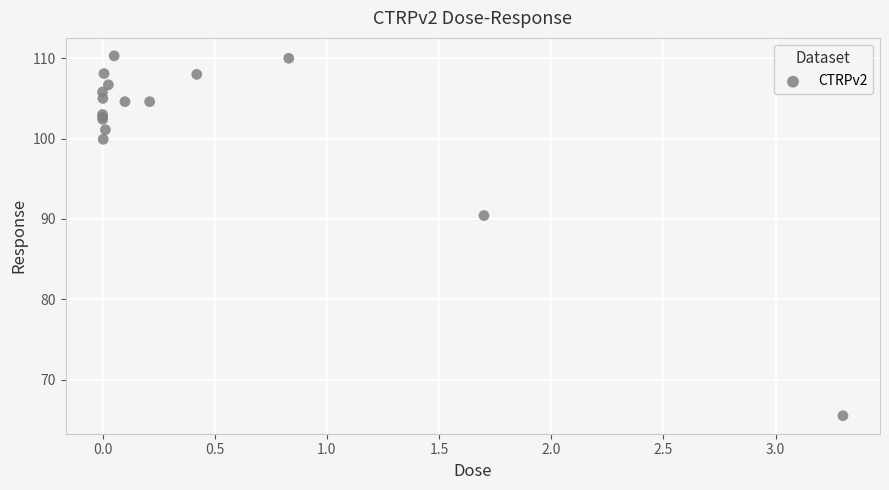

What Y value in the scatter plot is closest to 87?

90.4